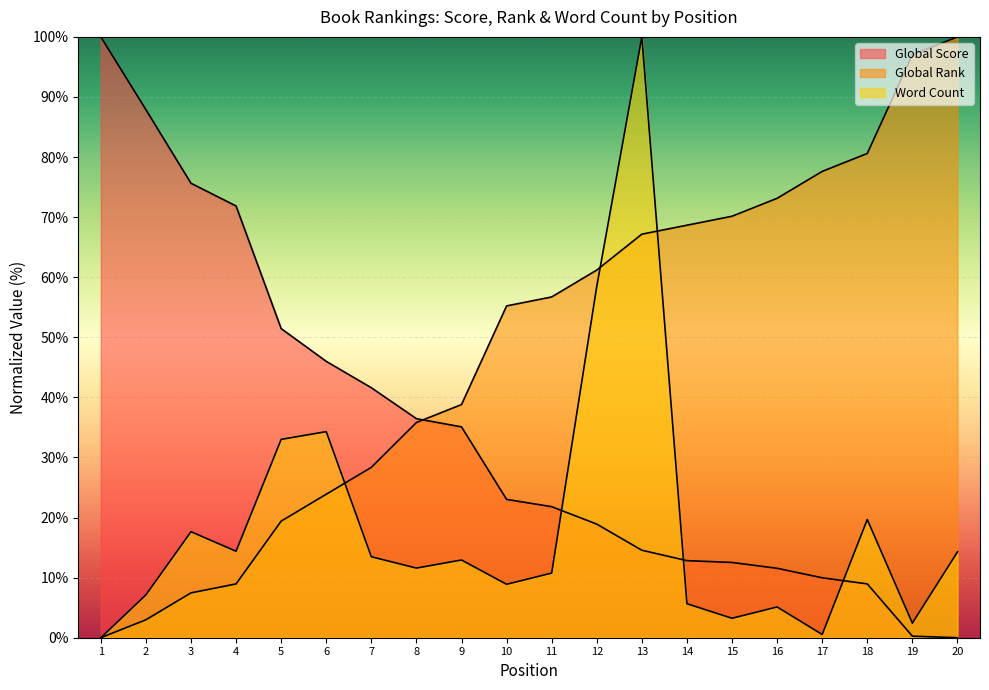

How many categories are shown in the chart?

20